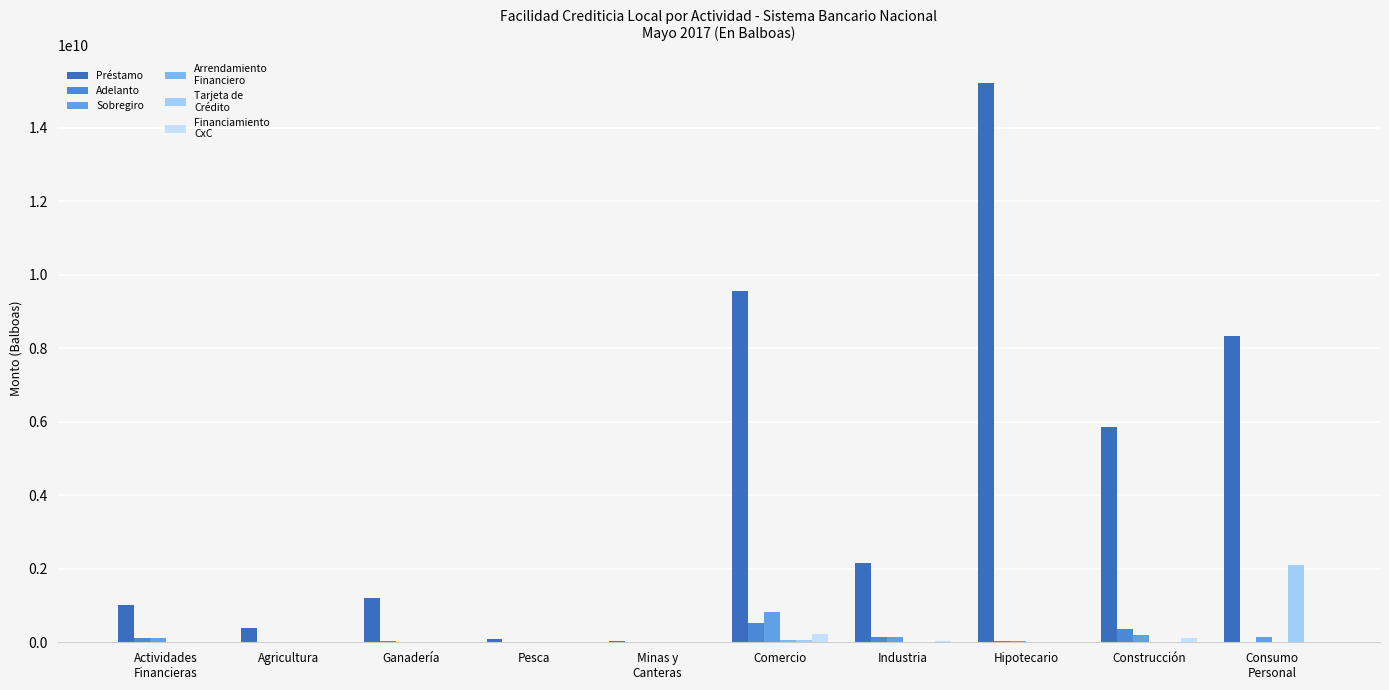

How many series are shown in this chart?

6